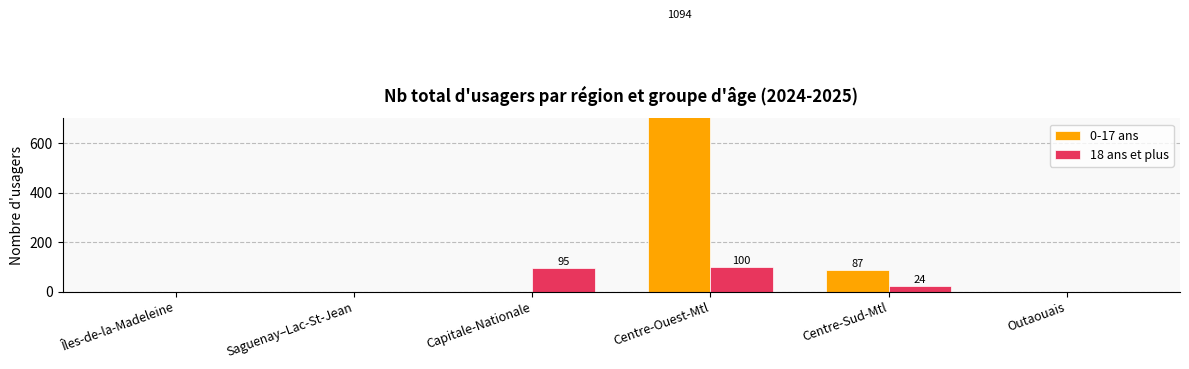

Between Centre-Ouest-Mtl and Outaouais, which is larger?

Centre-Ouest-Mtl